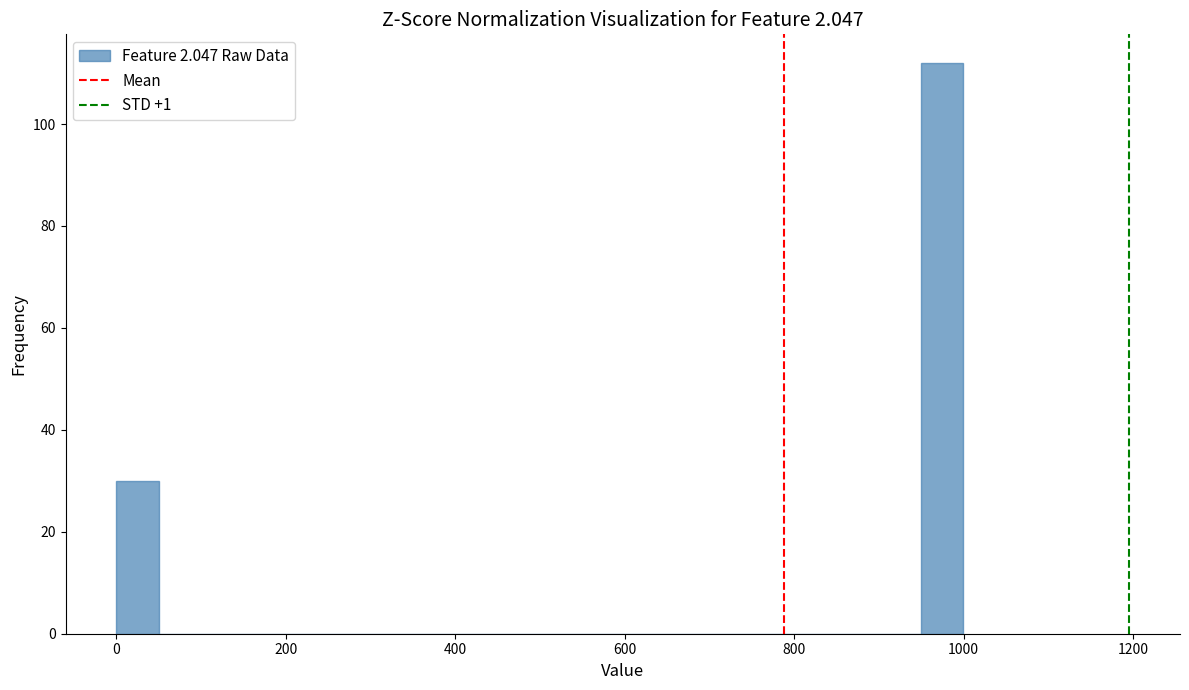

Around what value on the x-axis is the tallest bar? Give the approximate position of its centre, as read against the axis.

980